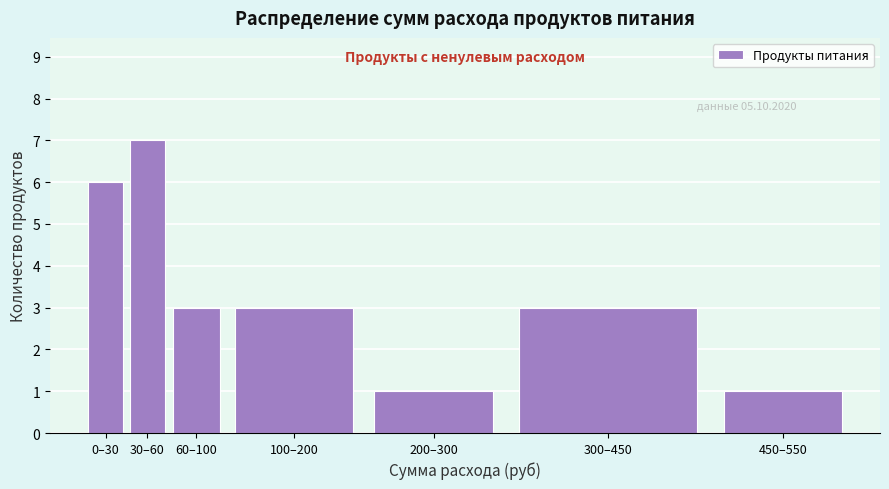

Reading right to left, extract all data points from this chart.

1	3	1	3	3	7	6